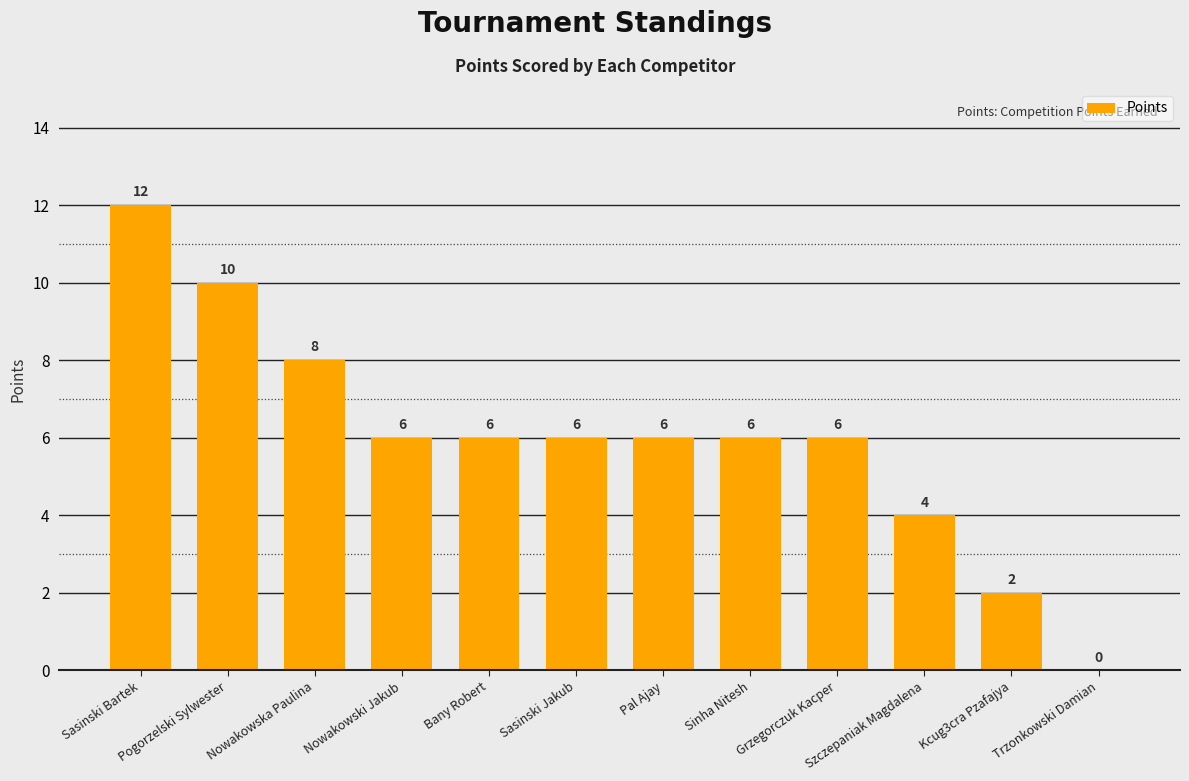

What is the ratio of the value at Kcug3cra Pzafajya to the value at Grzegorczuk Kacper?

0.3